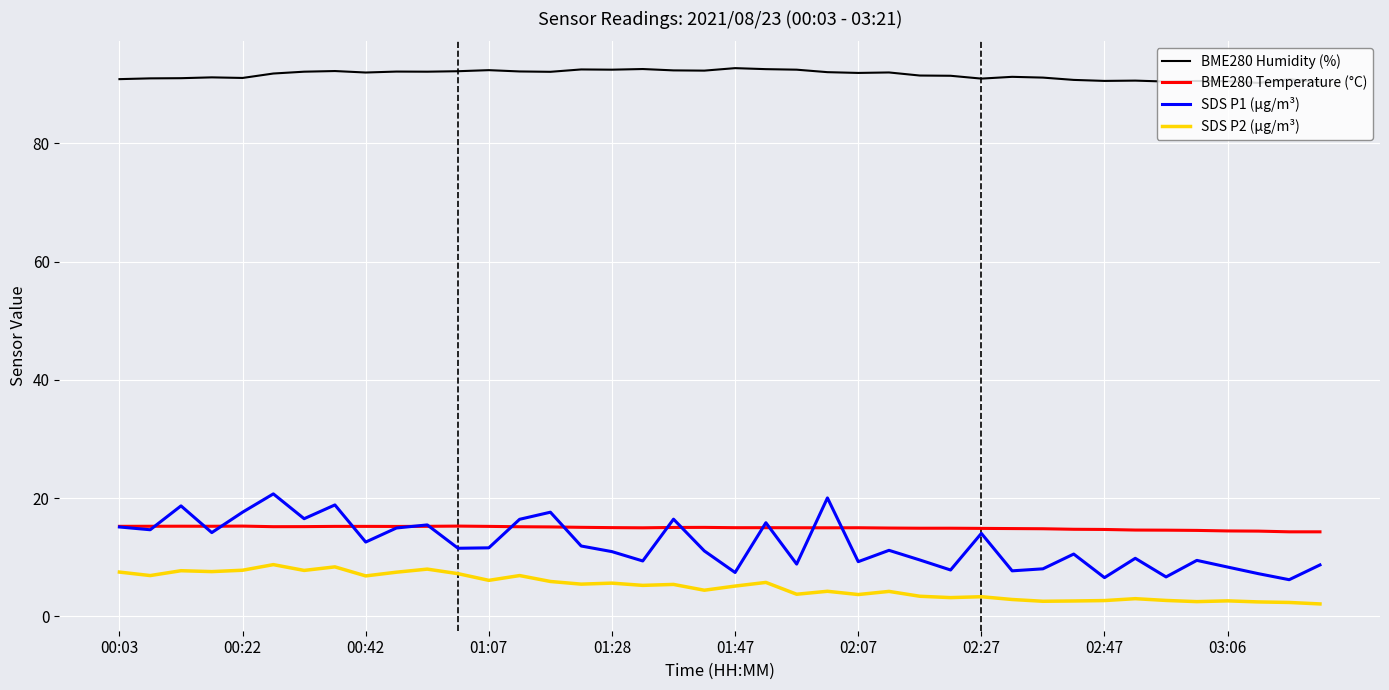

What is the minimum value shown in the chart?

2.1